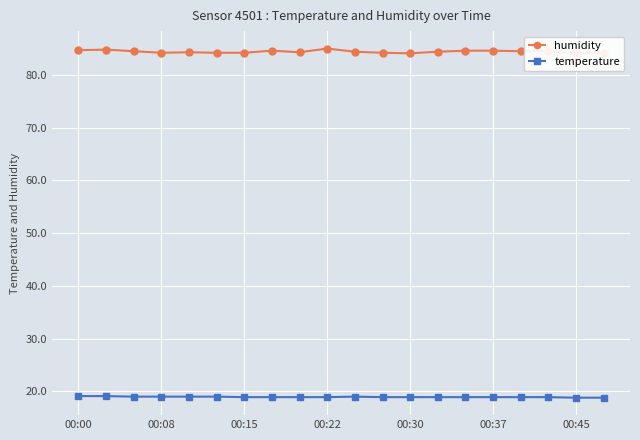

At how many categories does at least one series exceed 59?

20